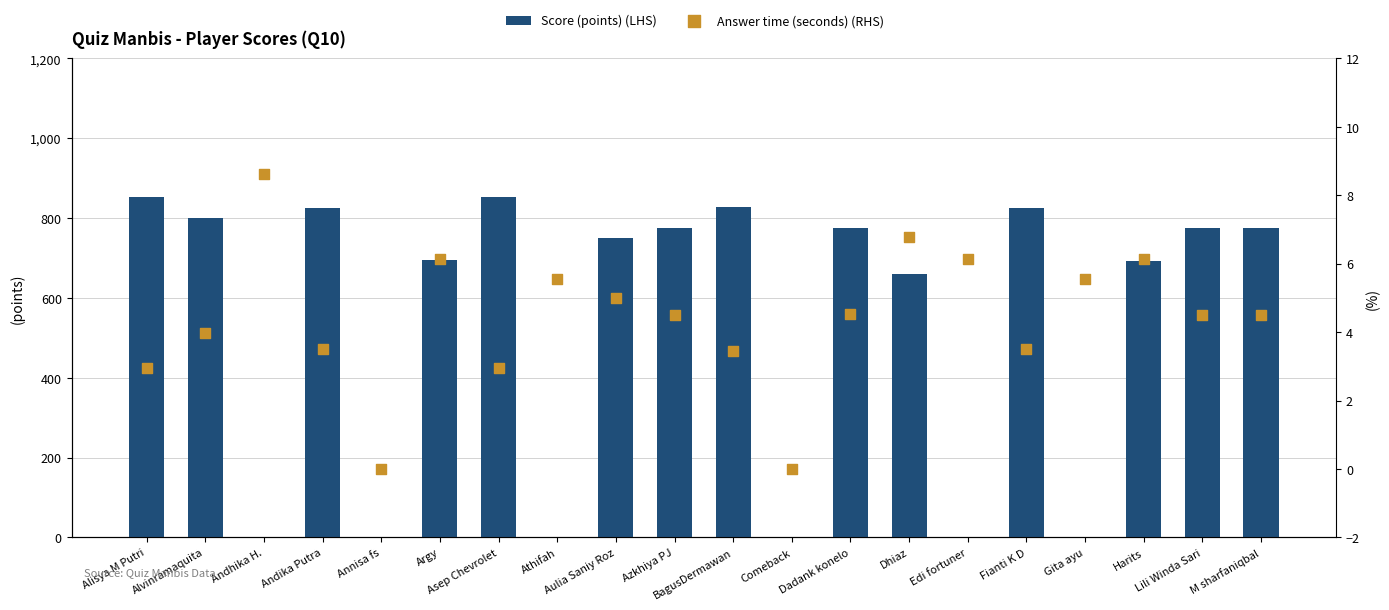

At how many categories does at least one series exceed 140?

14